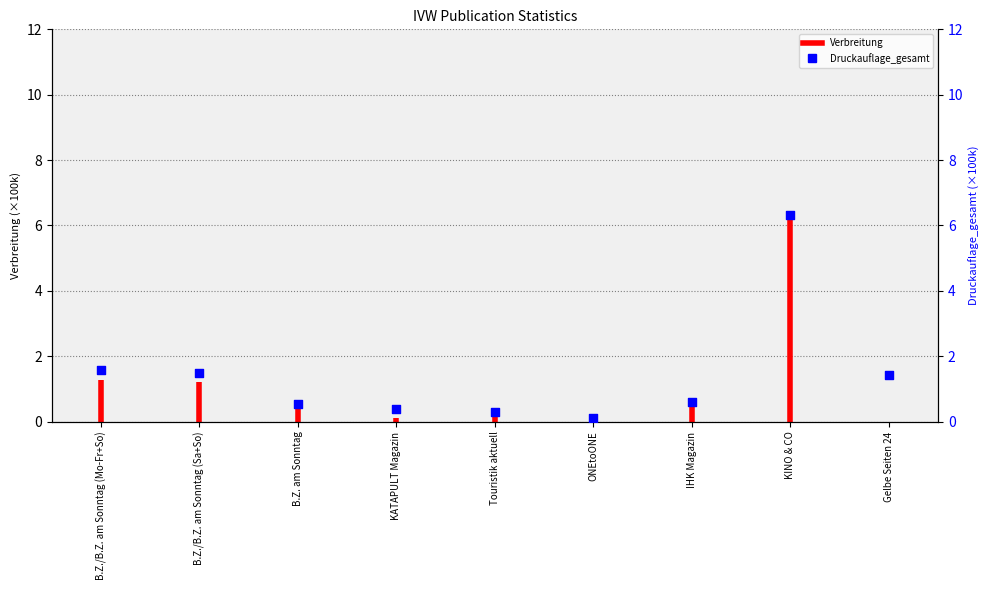

Between KATAPULT Magazin and B.Z./B.Z. am Sonntag (Mo-Fr+So), which is larger?

B.Z./B.Z. am Sonntag (Mo-Fr+So)